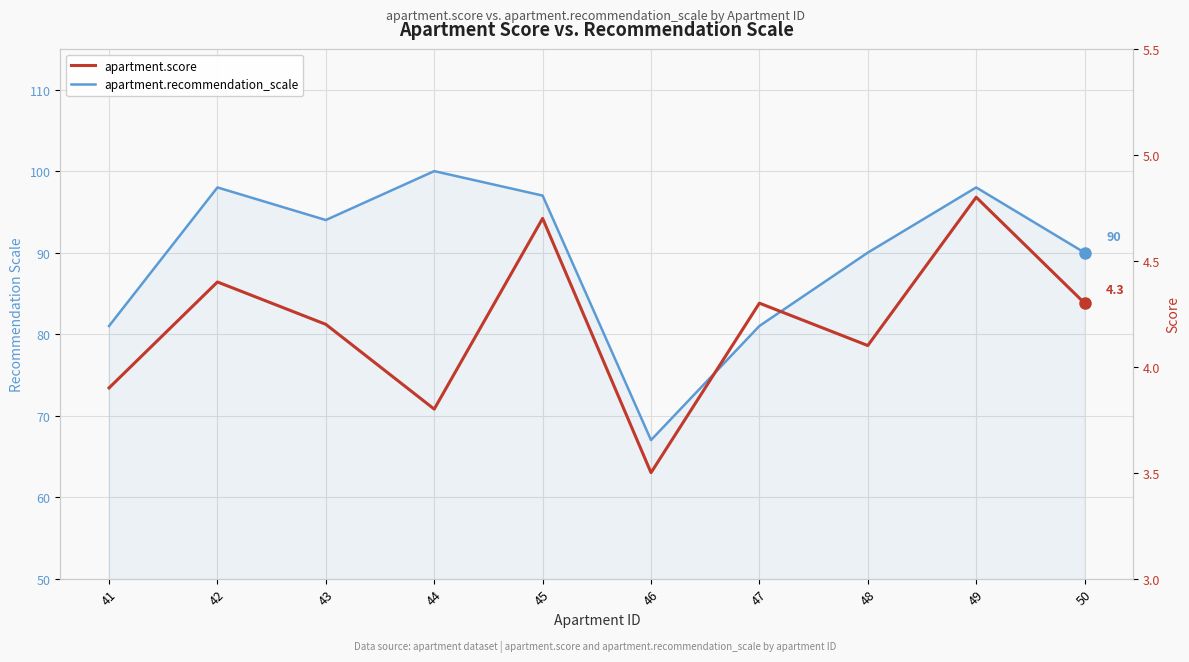

How many values in the apartment.score series are below 4?

3